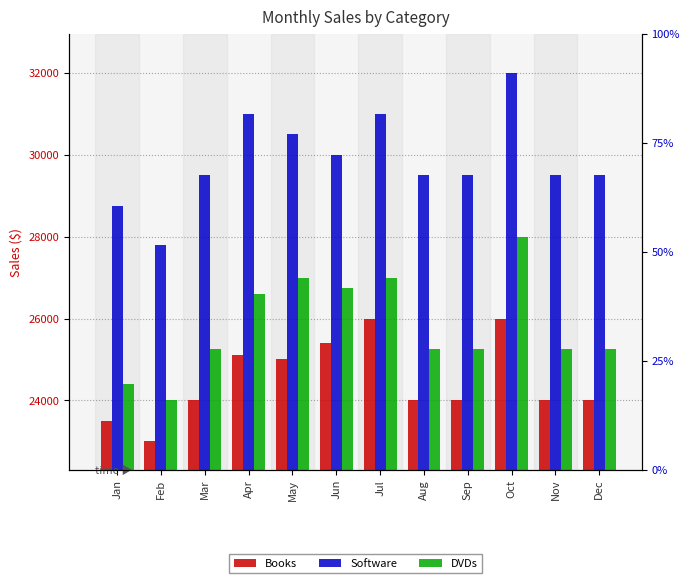

What is the difference between the maximum and minimum values in the Software series?

4200